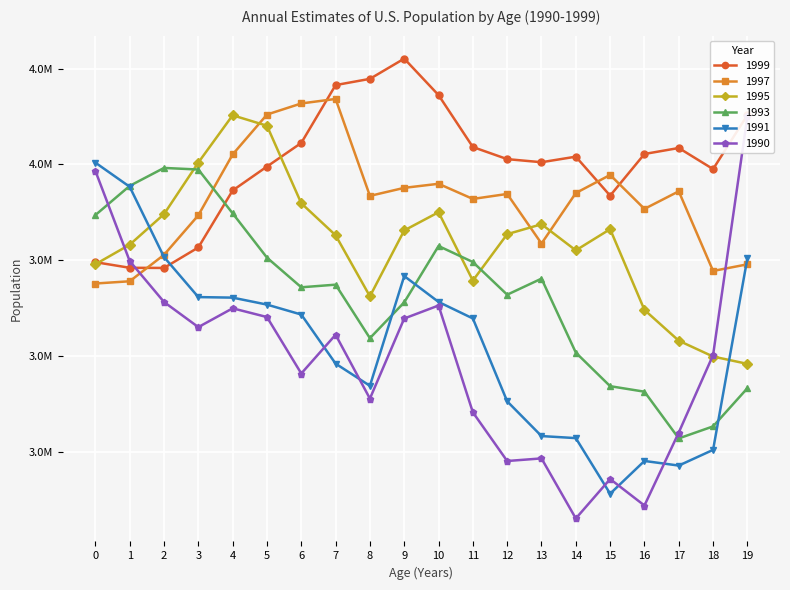

Rank the categories by 1999 value from highest to lowest.

9, 8, 7, 10, 19, 6, 11, 17, 16, 14, 12, 13, 5, 18, 4, 15, 3, 0, 1, 2